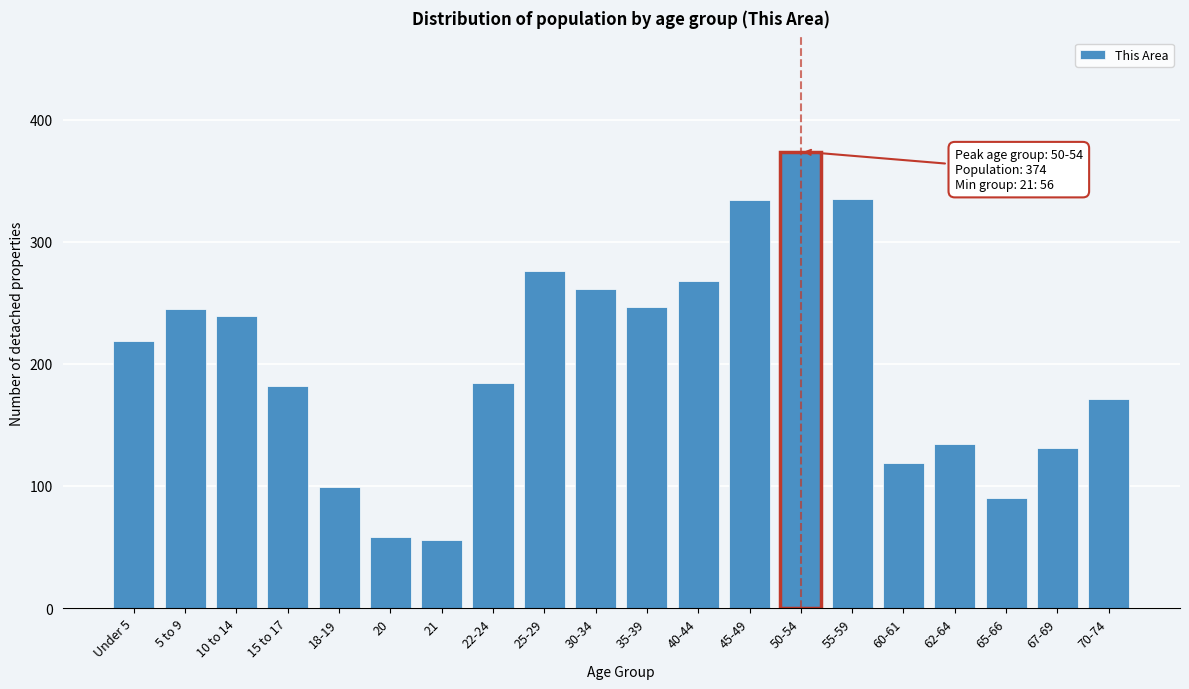

What is the difference between the maximum and minimum values?

318